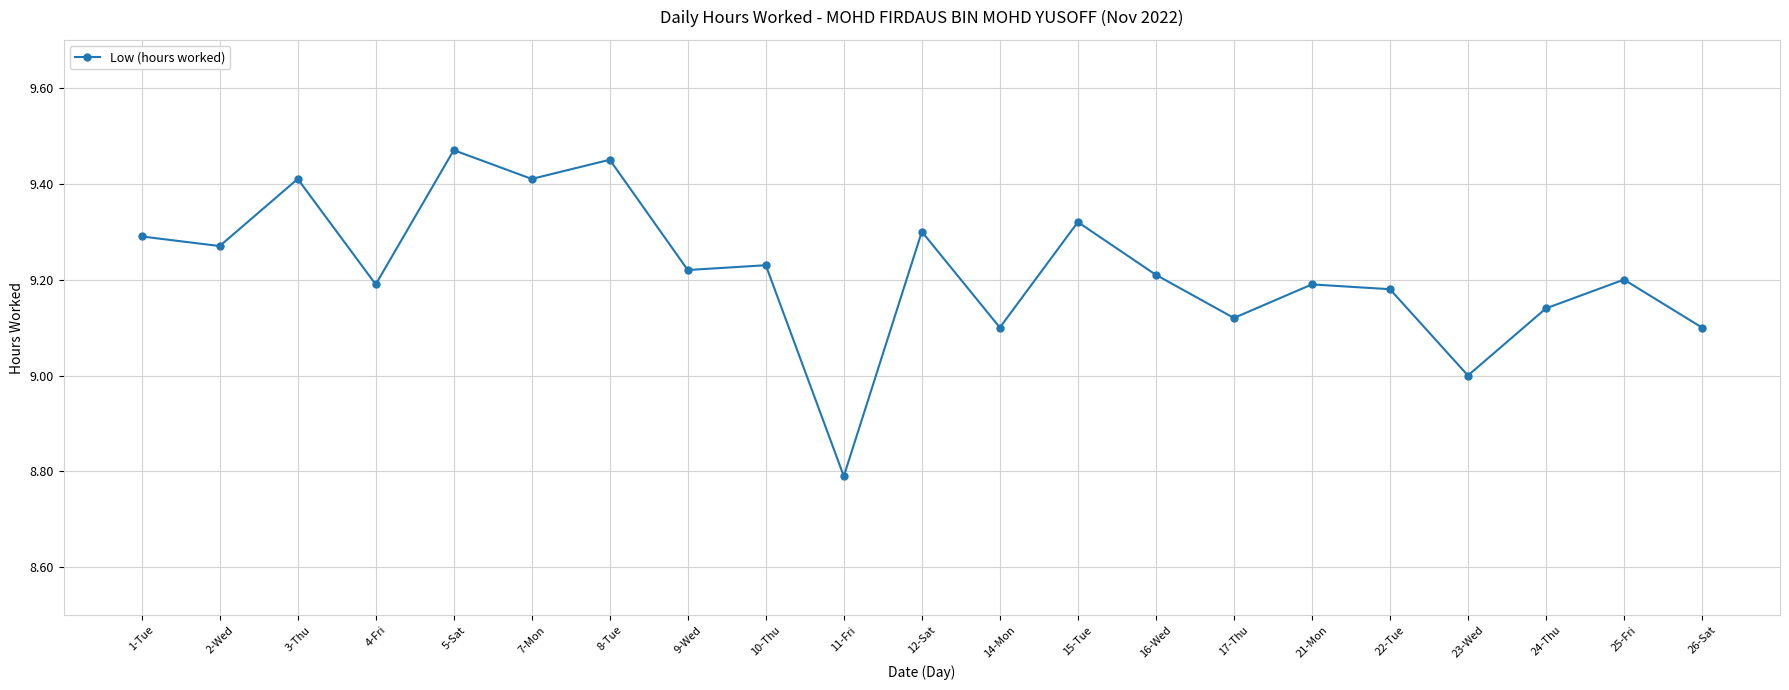

Which category has the lowest value across all series?

11-Fri